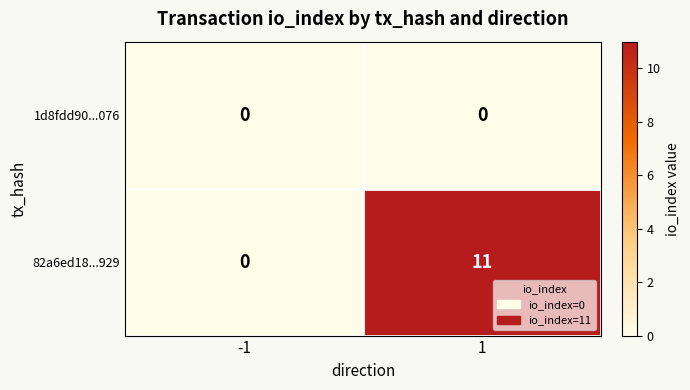

Between -1 and 1, which series saw the biggest shift?

82a6ed18...929